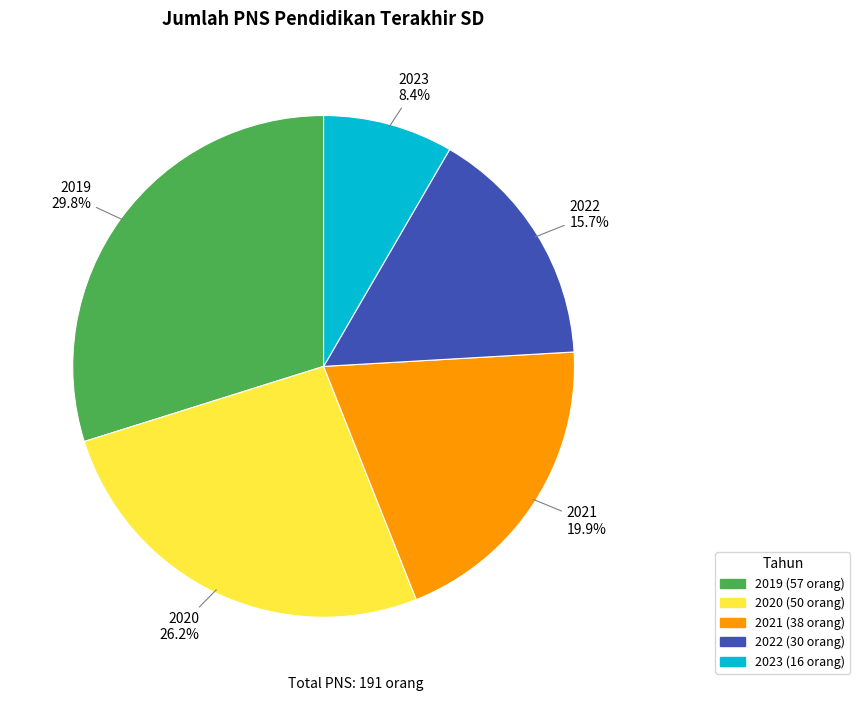

Does any single category account for the majority?

No